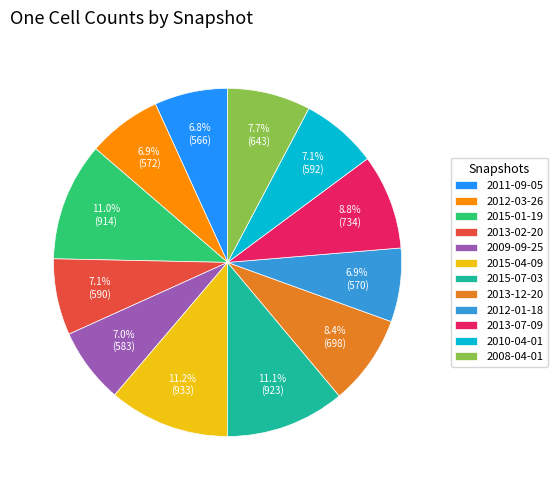

What is the ratio of the value at 2015-04-09 to the value at 2013-02-20?

1.6